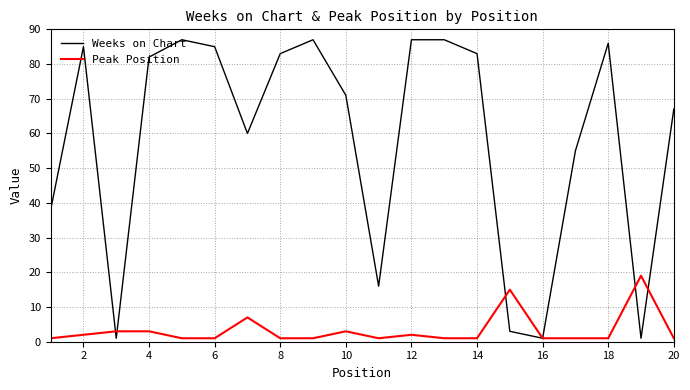

Rank the series by their maximum value, from lowest to highest.

Peak Position, Weeks on Chart